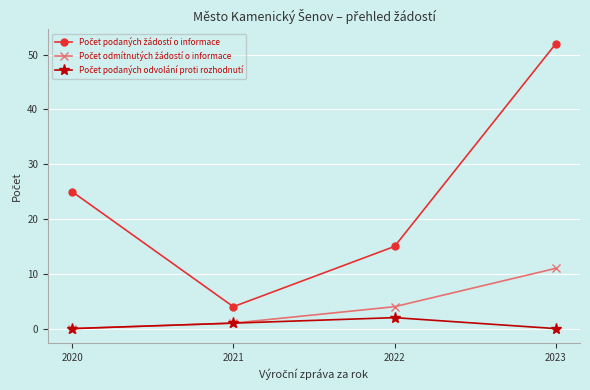

What is the maximum value shown in the chart?

52